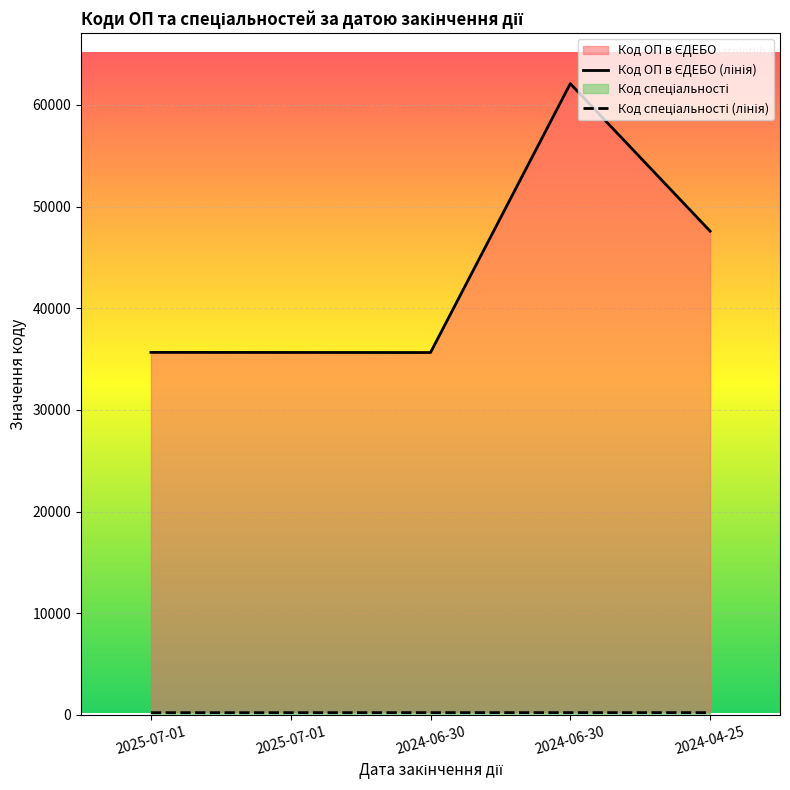

Reading right to left, list all the values displayed in this chart.

Код ОП в ЄДЕБО (лінія): 2024-04-25=47584	2024-06-30=62093	2024-06-30=35646	2025-07-01=35654	2025-07-01=35661
Код спеціальності (лінія): 2024-04-25=226	2024-06-30=226	2024-06-30=226	2025-07-01=222	2025-07-01=221